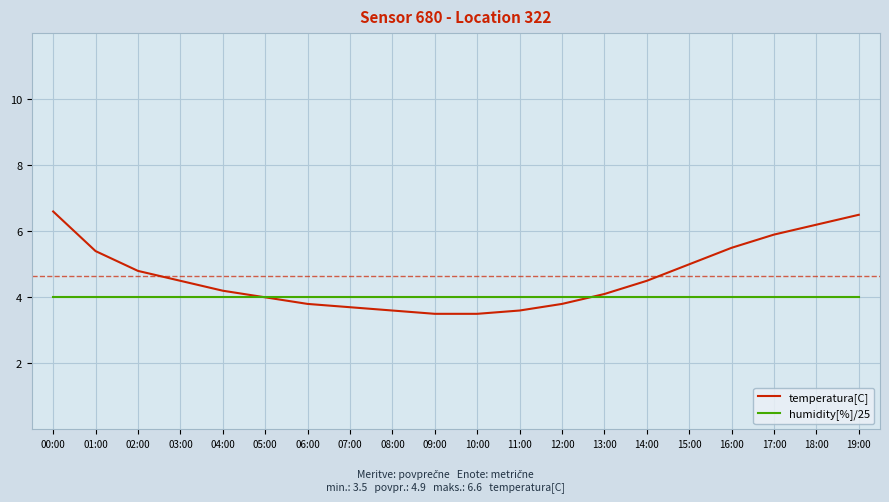

After their last crossing, which series has the higher values: temperatura[C] or humidity[%]/25?

temperatura[C]